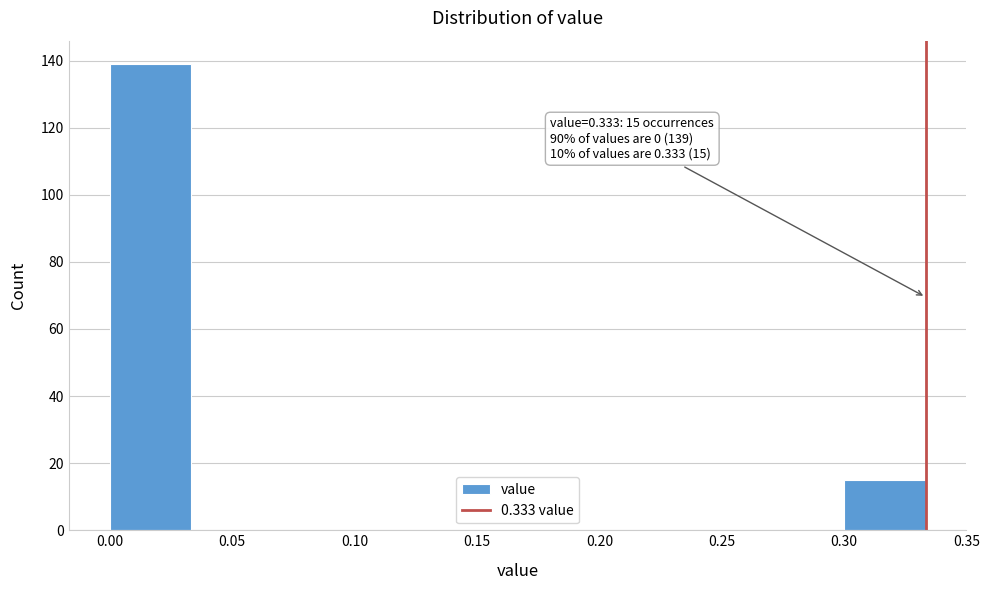

Which range on the x-axis has the tallest bar?

0.000 to 0.035